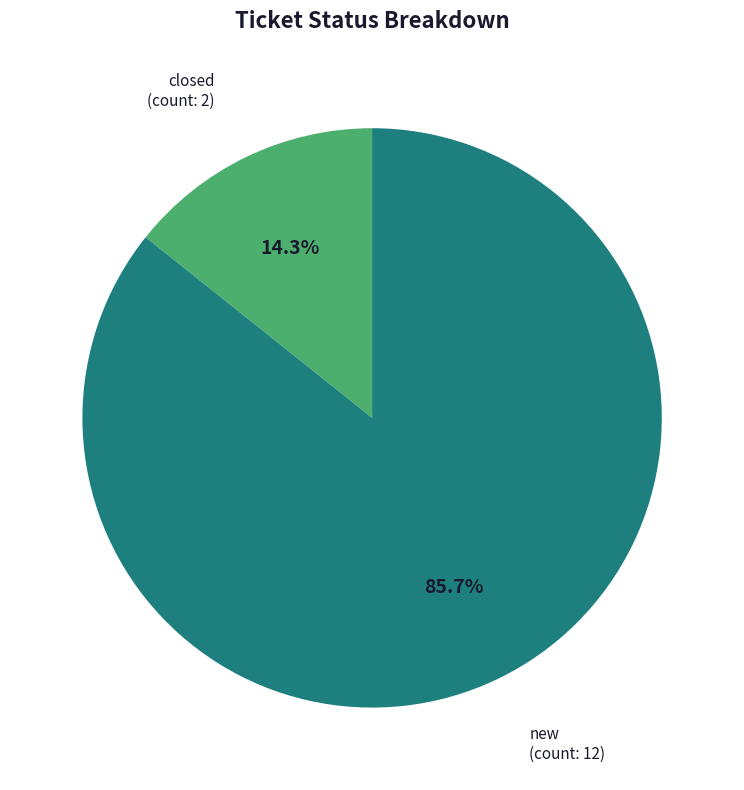

Which slice is the largest?

new